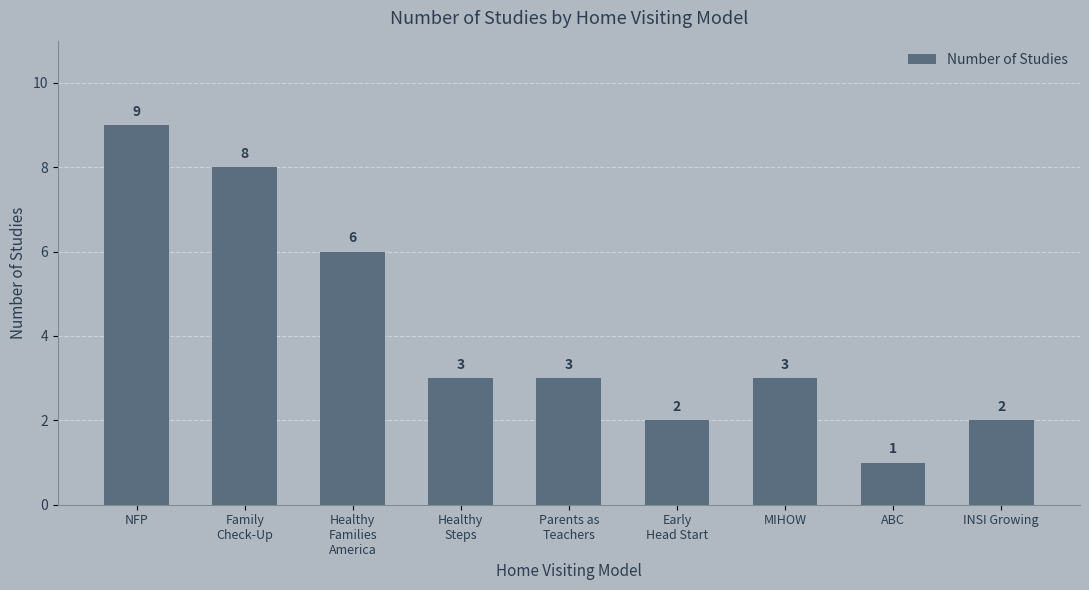

How many values are below 3?

3